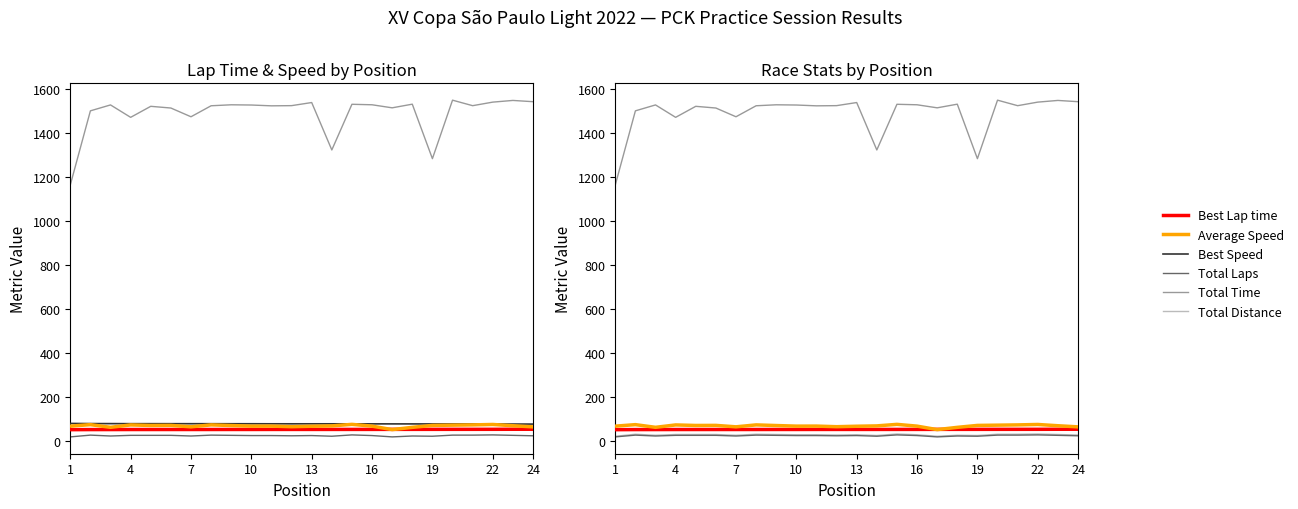

What is the approximate value of Best Speed at 7?

78.8